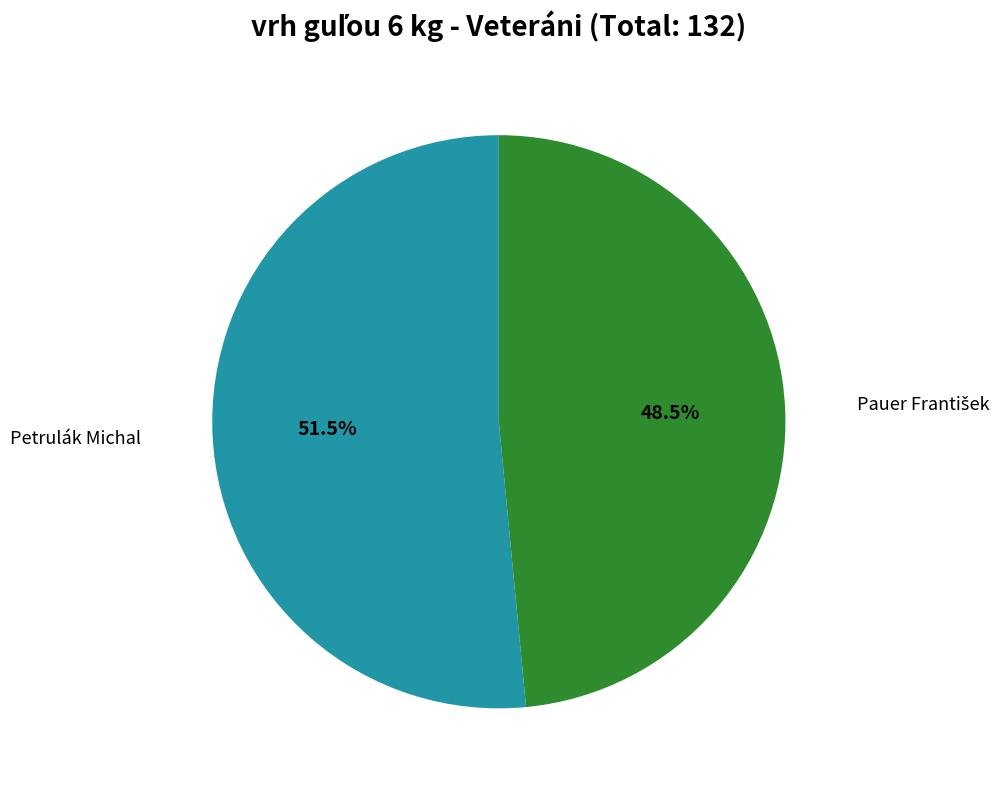

Does any single category account for the majority?

Yes